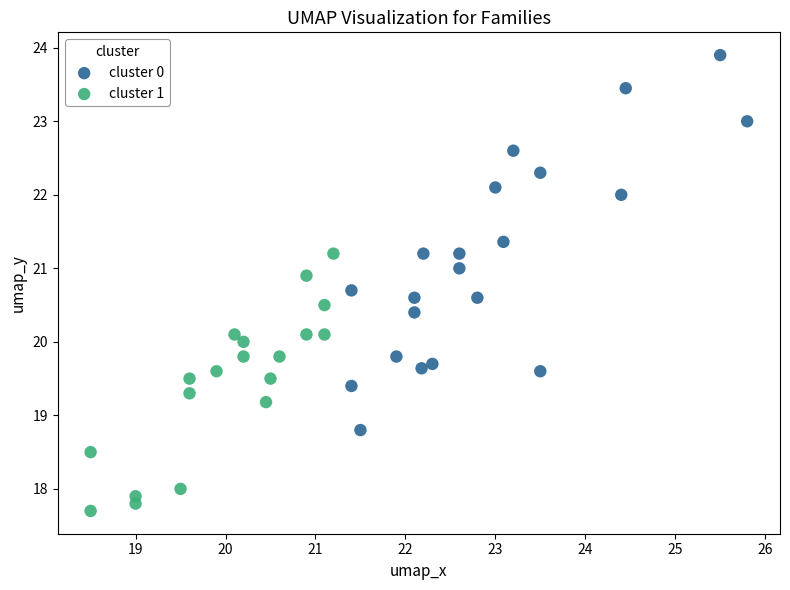

Which series has the widest spread of Y values?

cluster 0